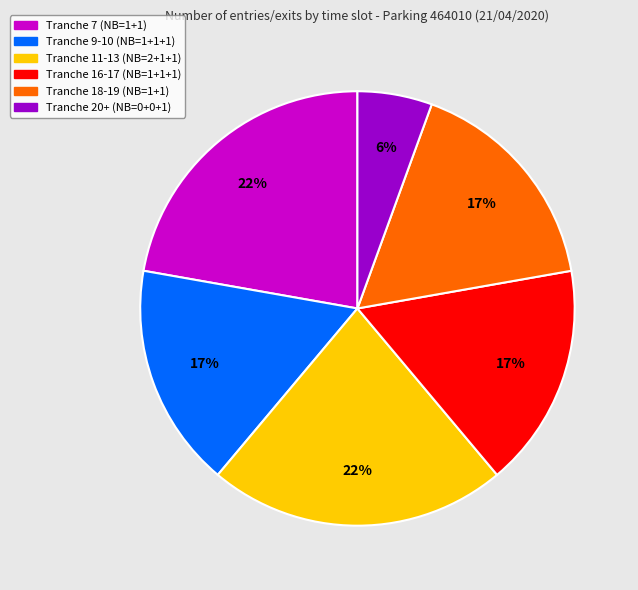

Between Tranche 9-10 and Tranche 7, which is larger?

Tranche 7